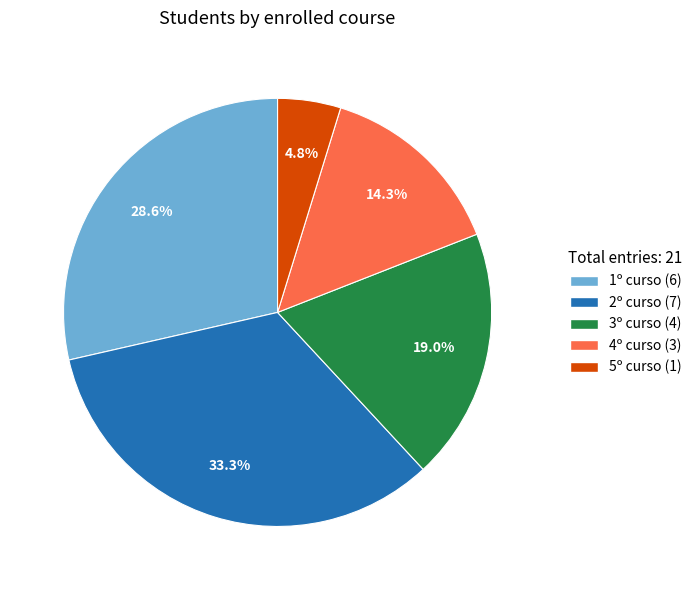

Count the number of slices in the pie.

5